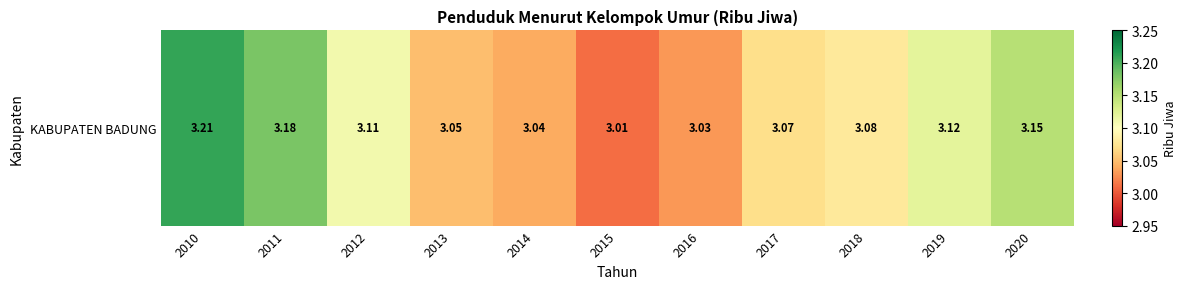

Which has a higher value, 2017 or 2018?

2018